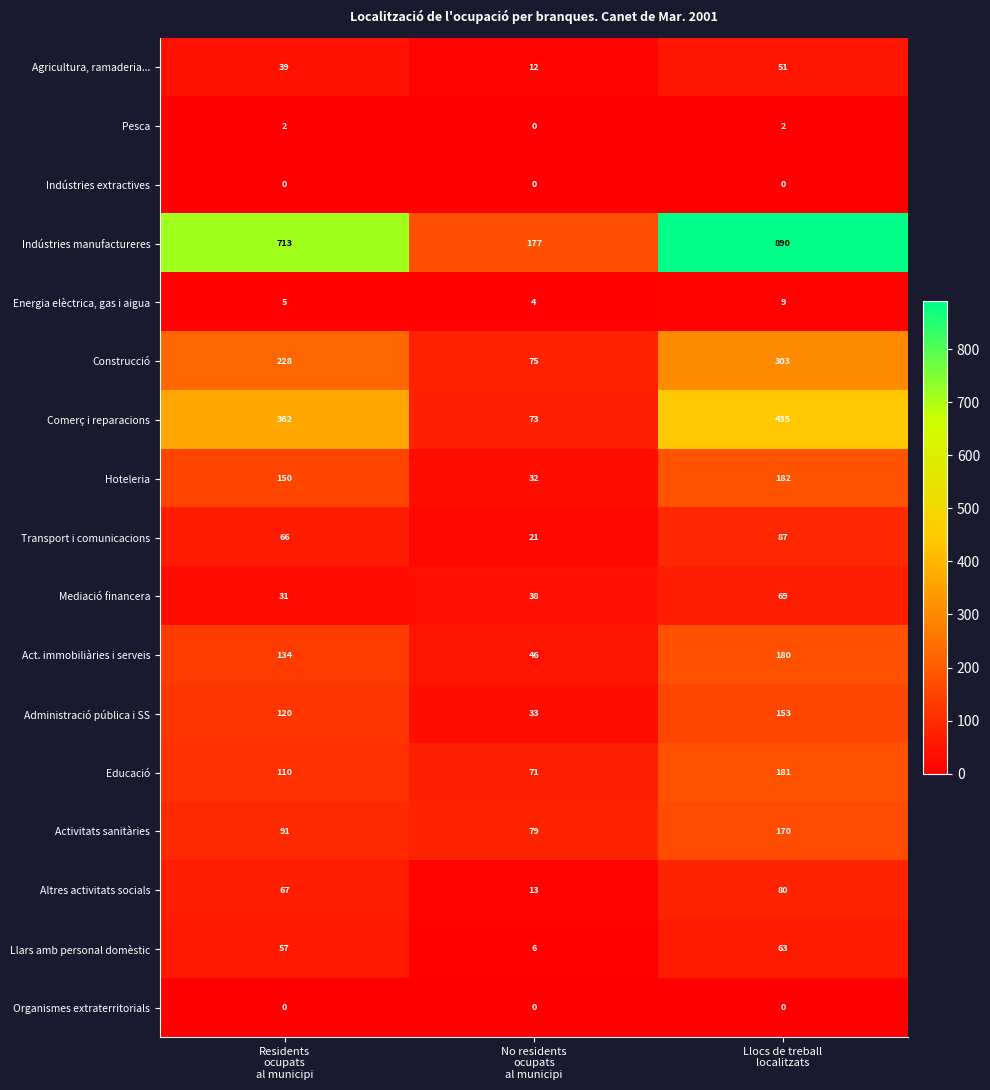

Which series has the largest total across all categories?

Indústries manufactureres